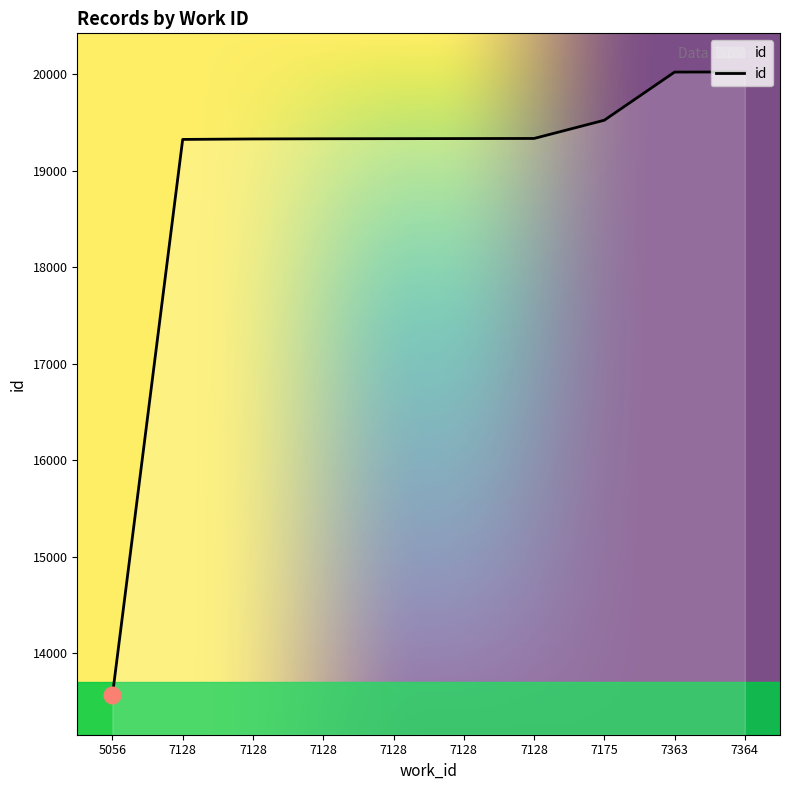

Approximately how many times larger is the value at 7128 compared to 5056?

1.4